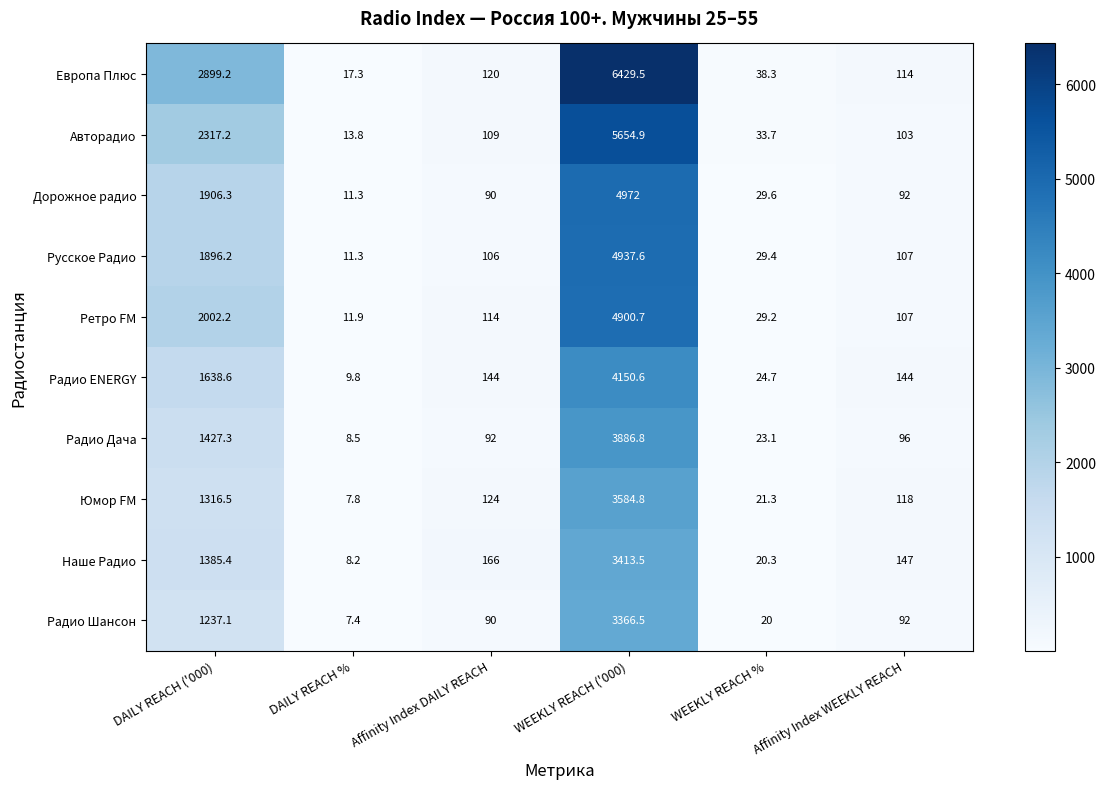

At which label does Ретро FM reach its peak?

WEEKLY REACH ('000)